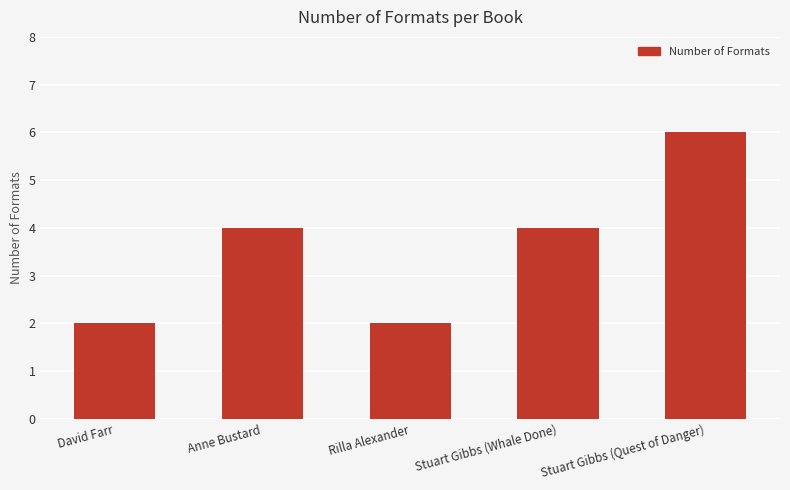

What is the difference between the maximum and second lowest values?

4